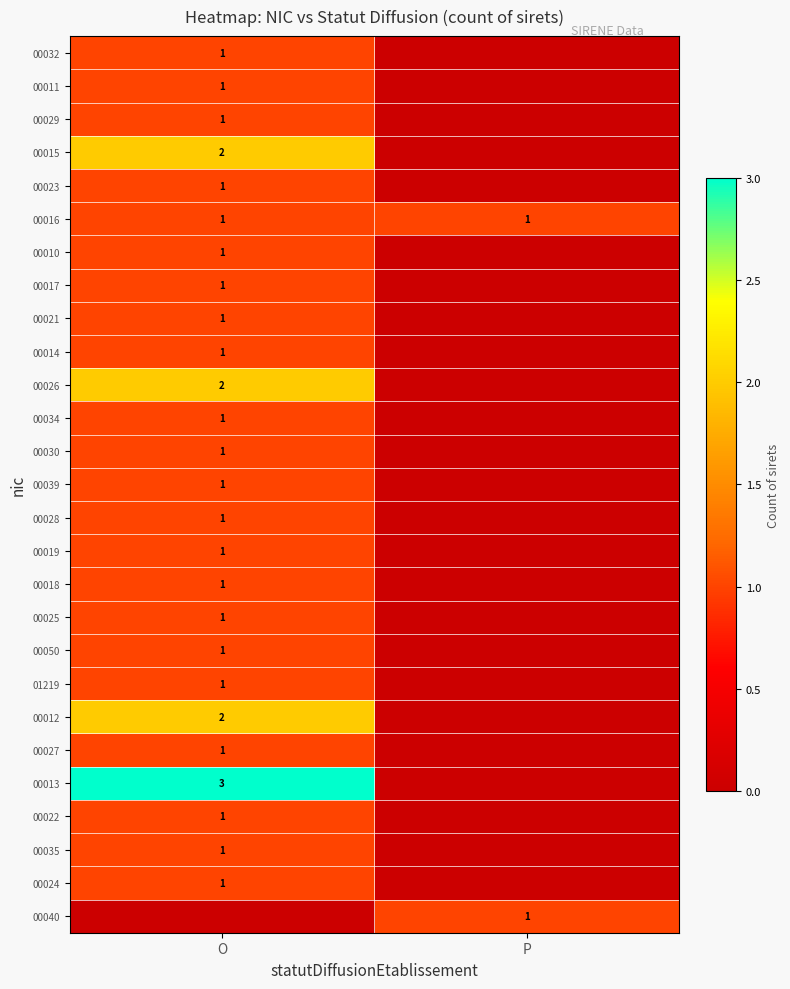

The 00029 series shows 1 at O. True or false?

True